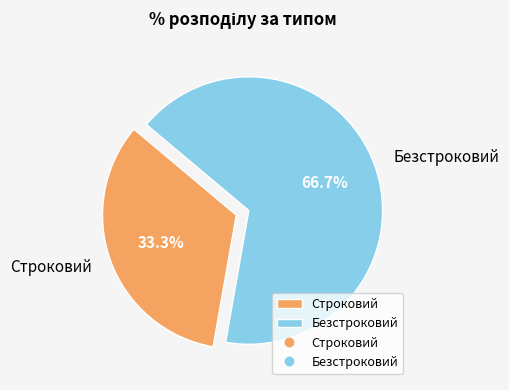

To the nearest percent, what percentage of the pie is Строковий?

33%